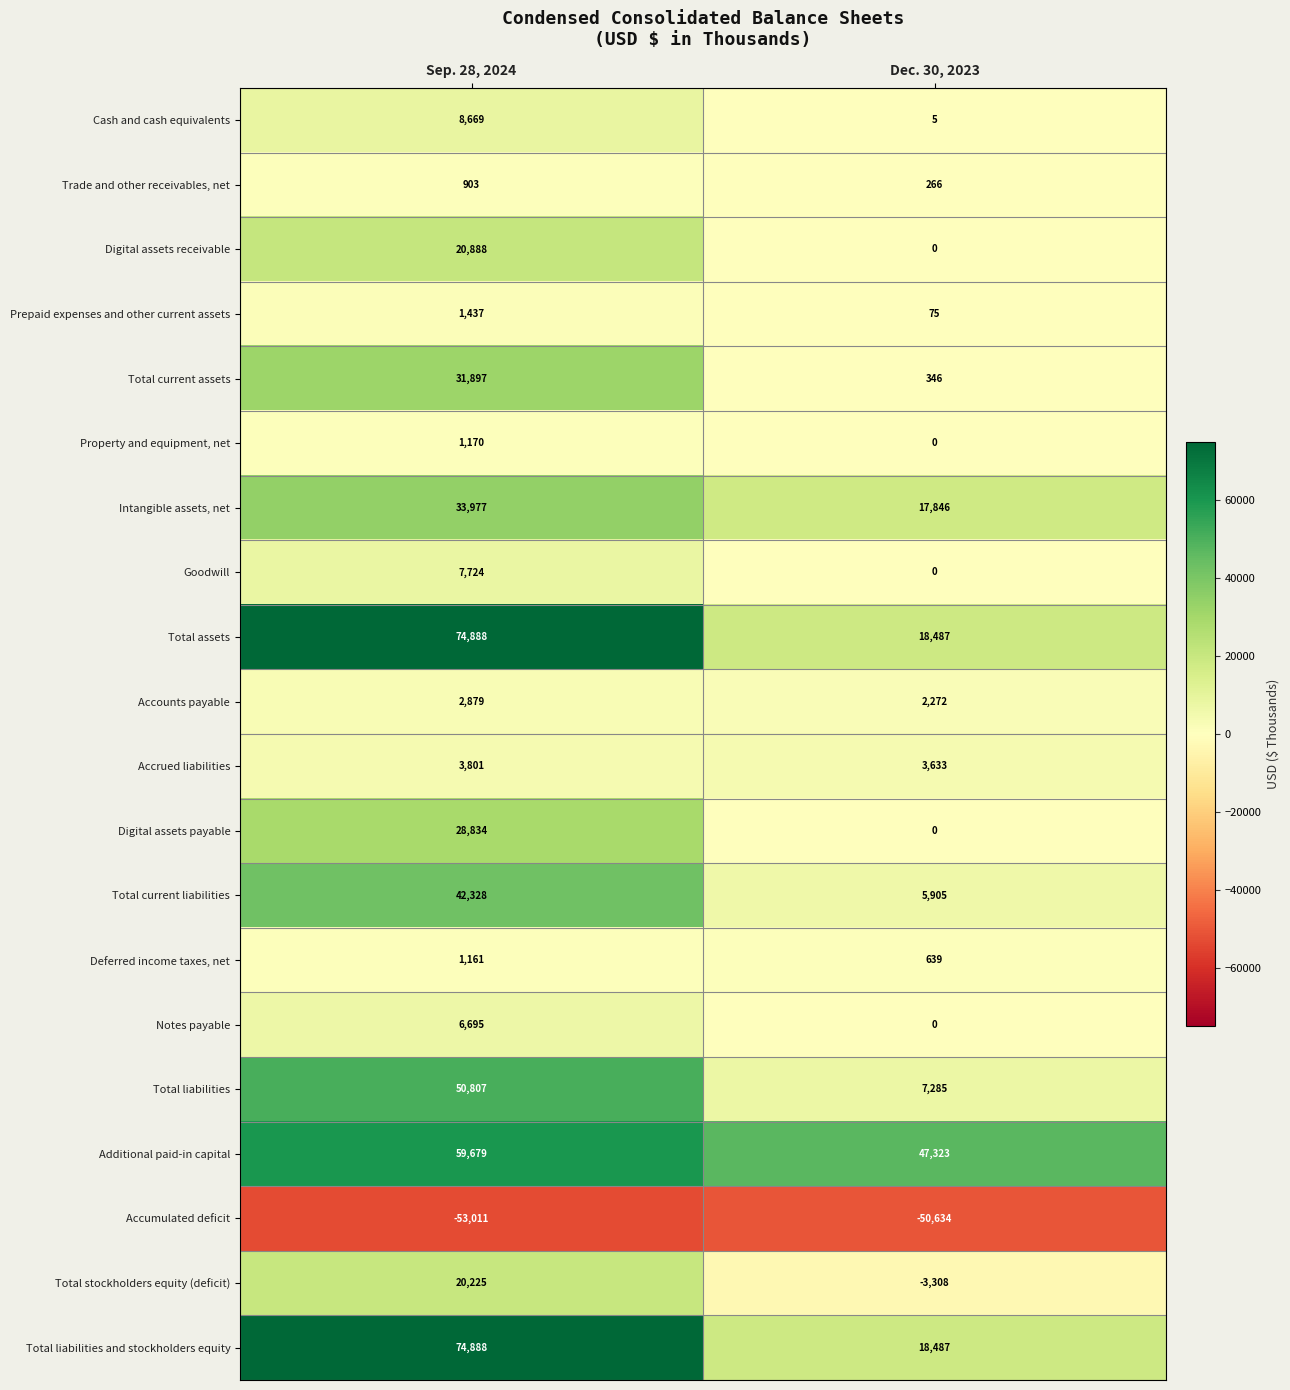

What is the difference between the highest and lowest values at Dec. 30, 2023?

97957